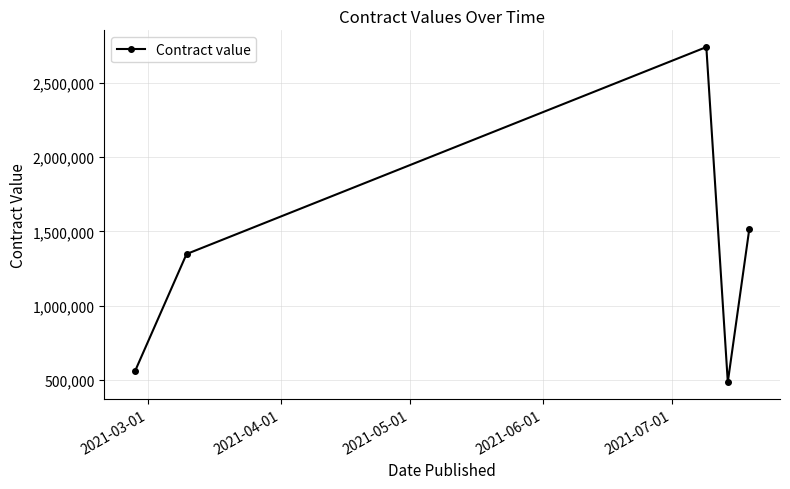

What is the difference between the second highest and second lowest values?

957000